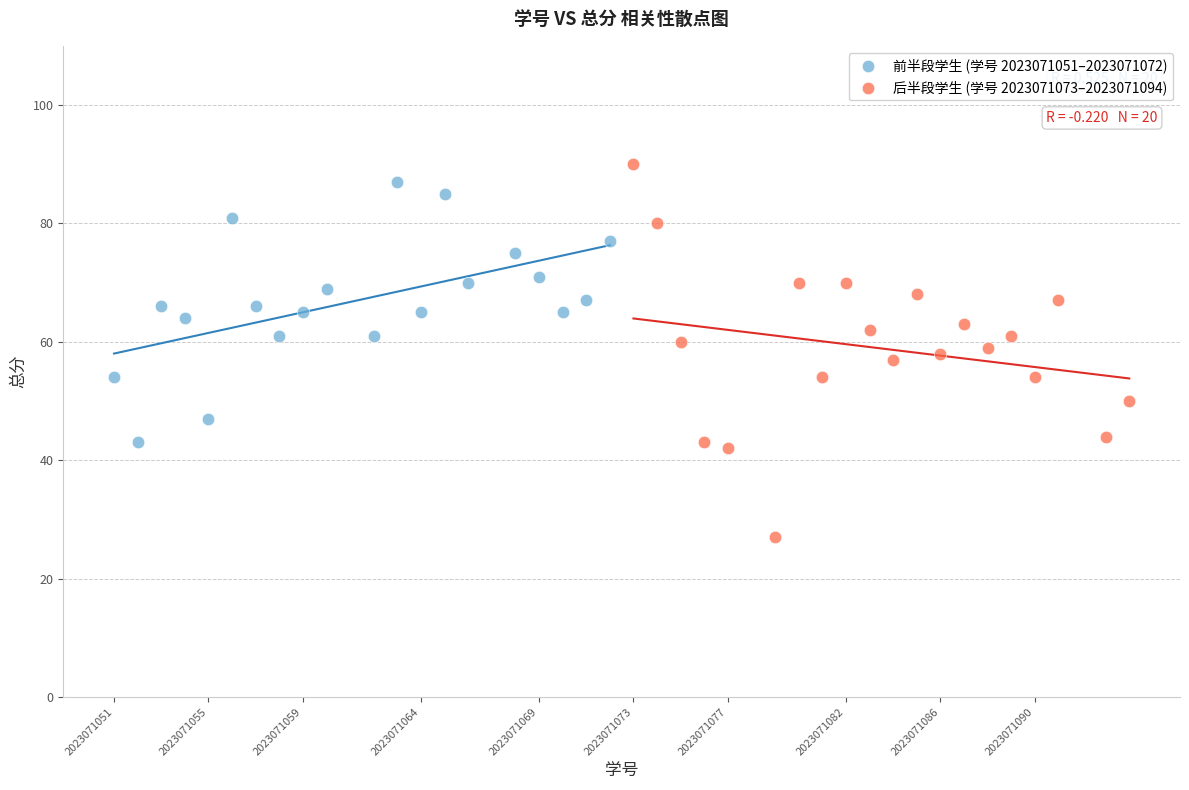

Which series reaches the maximum Y coordinate?

后半段学生 (学号 2023071073–2023071094)